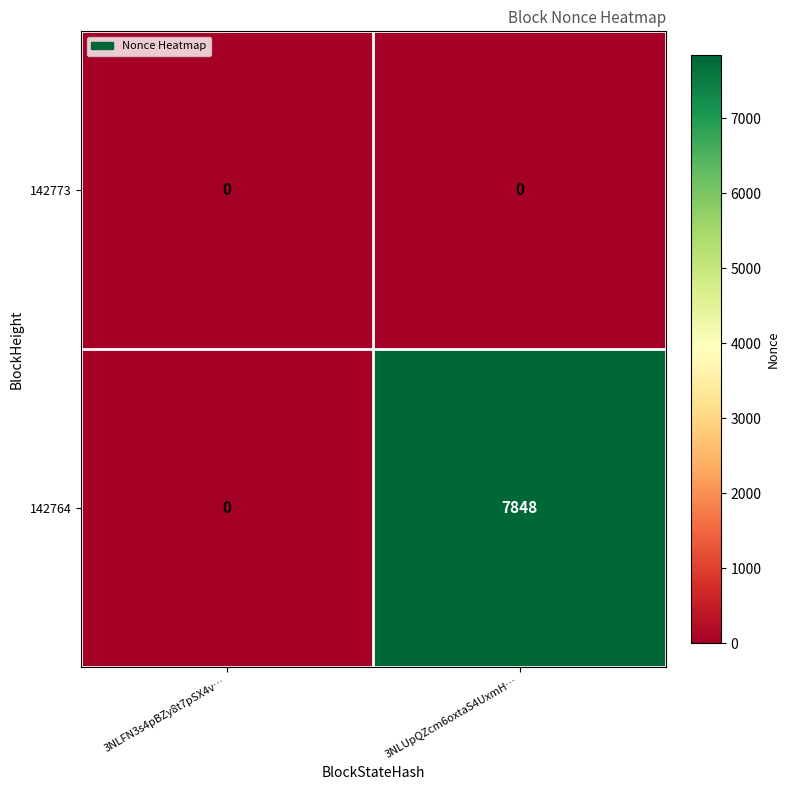

Is it true that 142764 equals 11284 at 3NLUpQZcm6oxtaS4UxmH…?

False